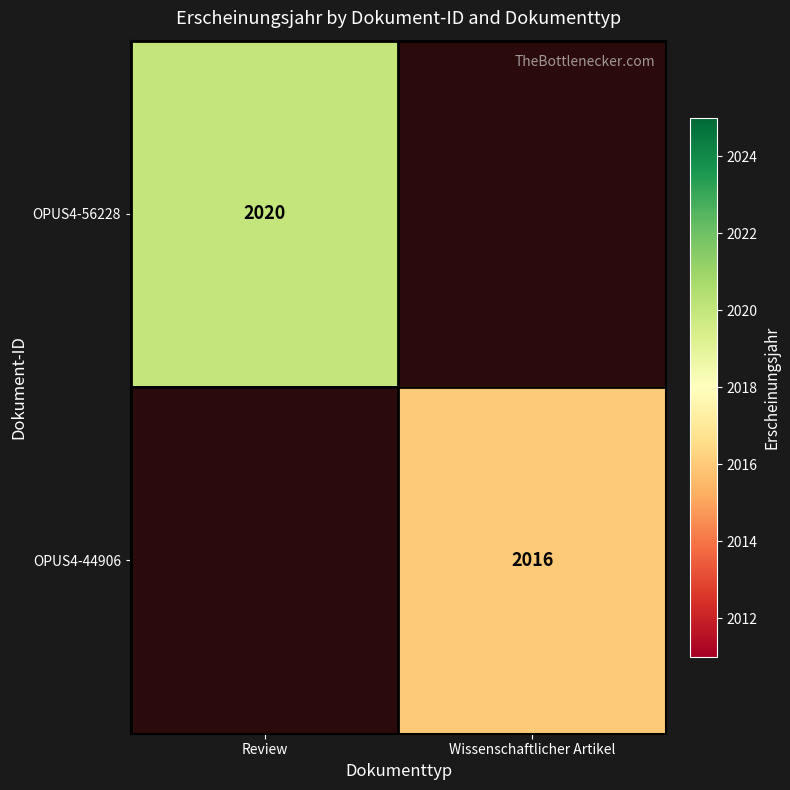

The OPUS4-44906 series shows 2016 at Wissenschaftlicher Artikel. True or false?

True